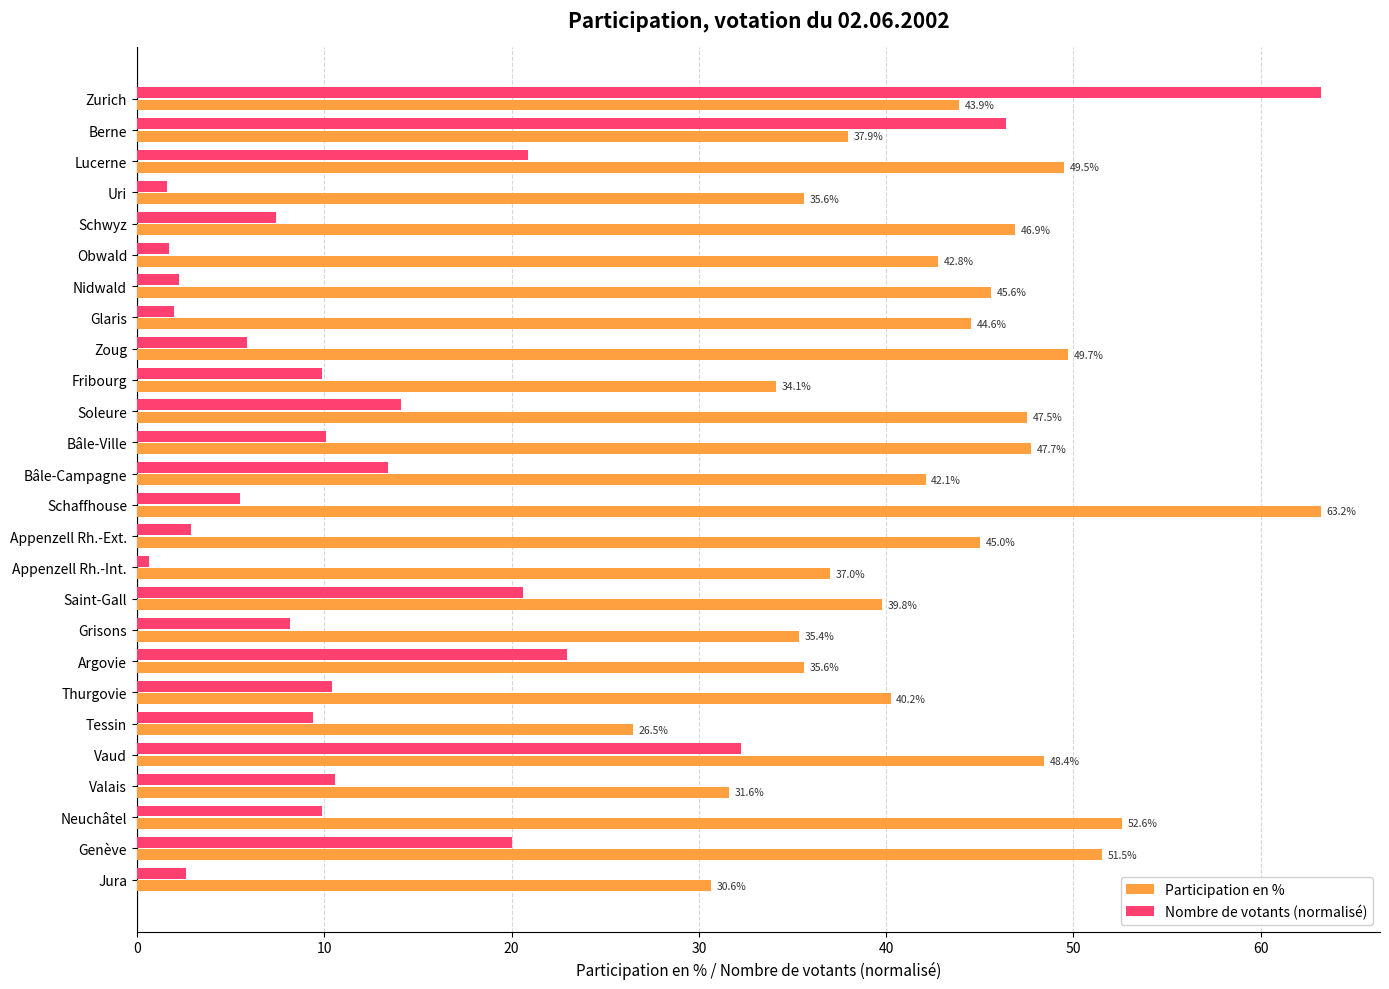

The value of Nombre de votants (normalisé) at Neuchâtel is 14.6. True or false?

False